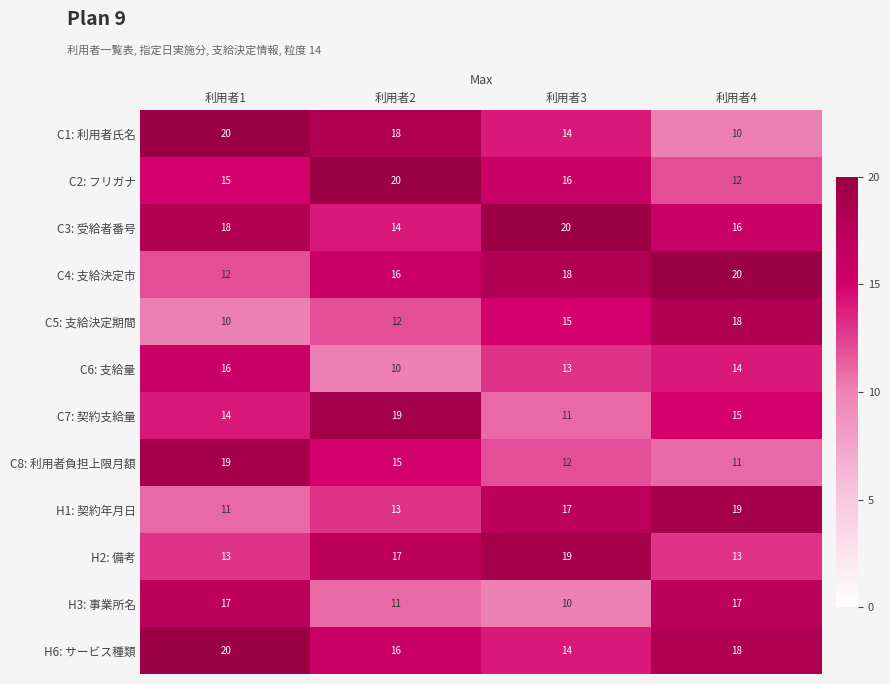

How many series are shown in this chart?

12